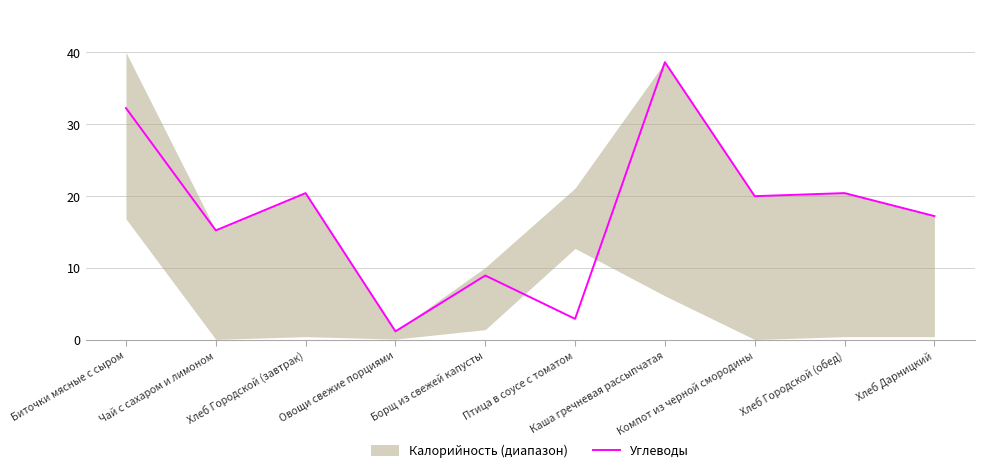

Reading left to right, transcribe all the data shown in this chart.

Биточки мясные с сыром=32.2	Чай с сахаром и лимоном=15.2	Хлеб Городской (завтрак)=20.4	Овощи свежие порциями=1.1	Борщ из свежей капусты=8.9	Птица в соусе с томатом=2.9	Каша гречневая рассыпчатая=38.6	Компот из черной смородины=20.0	Хлеб Городской (обед)=20.4	Хлеб Дарницкий=17.2